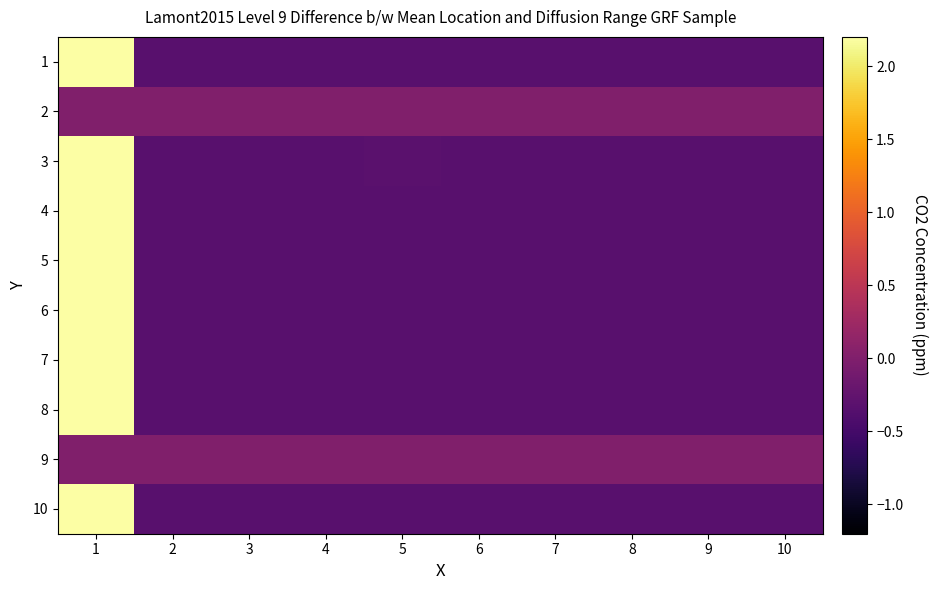

Which label corresponds to the smallest value in the chart?

2